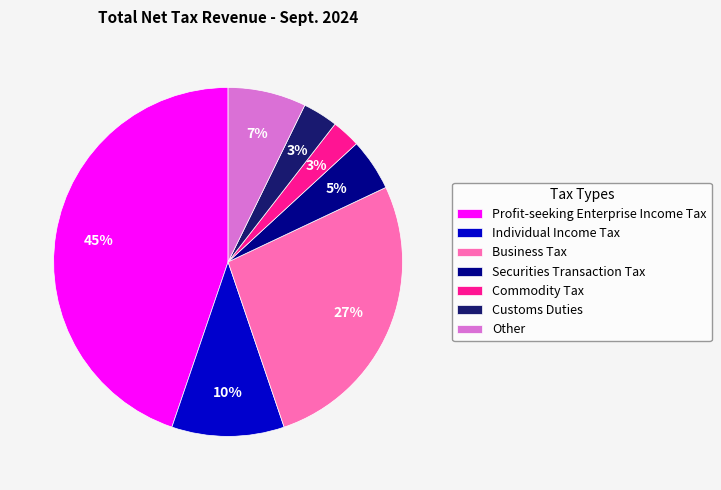

Is it true that Commodity Tax is 12% of the pie?

False